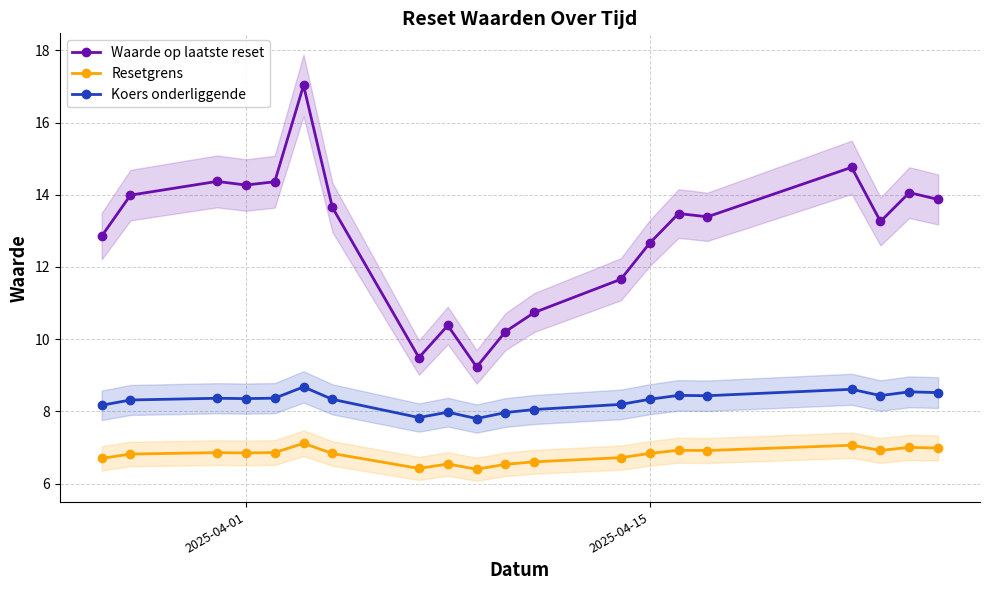

How many categories are shown in the chart?

20